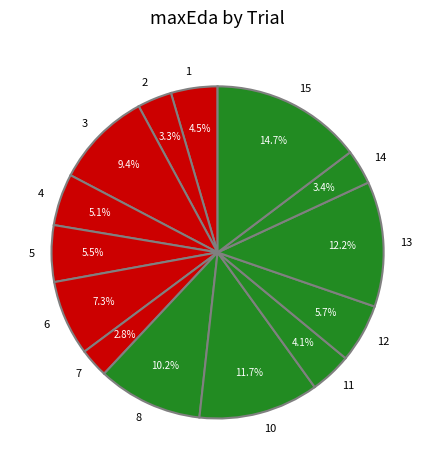

Which category has the smallest portion of the pie?

7